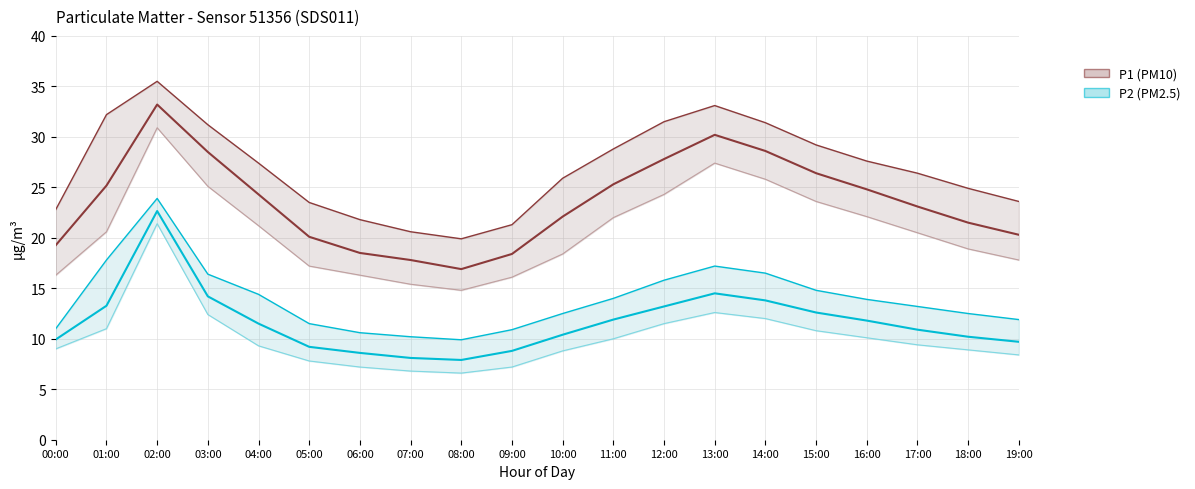

Does the chart display data point markers on the line(s)?

No